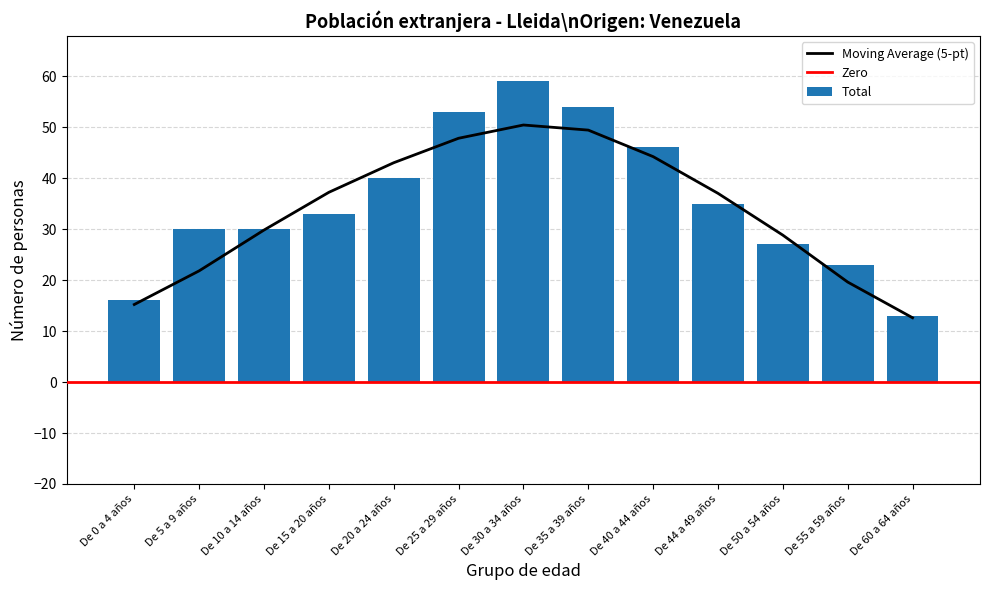

The Total series shows 6 at De 55 a 59 años. True or false?

False